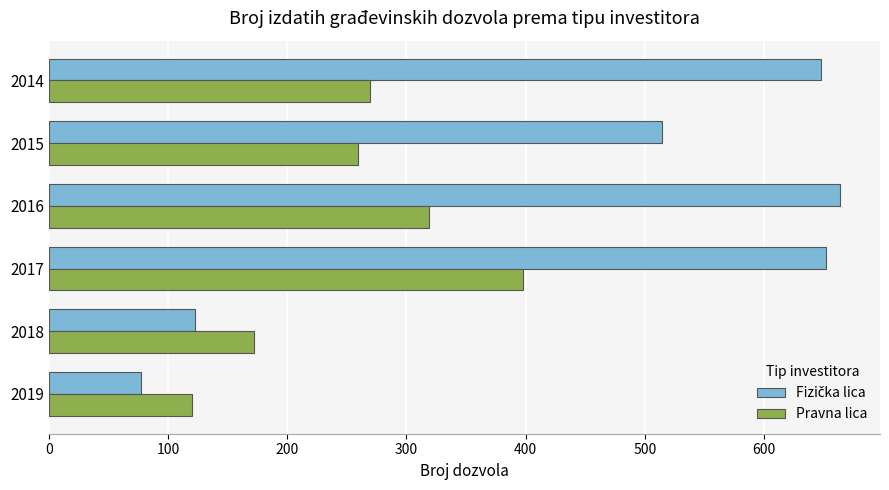

What is the difference between the highest and lowest values at 2018?

49